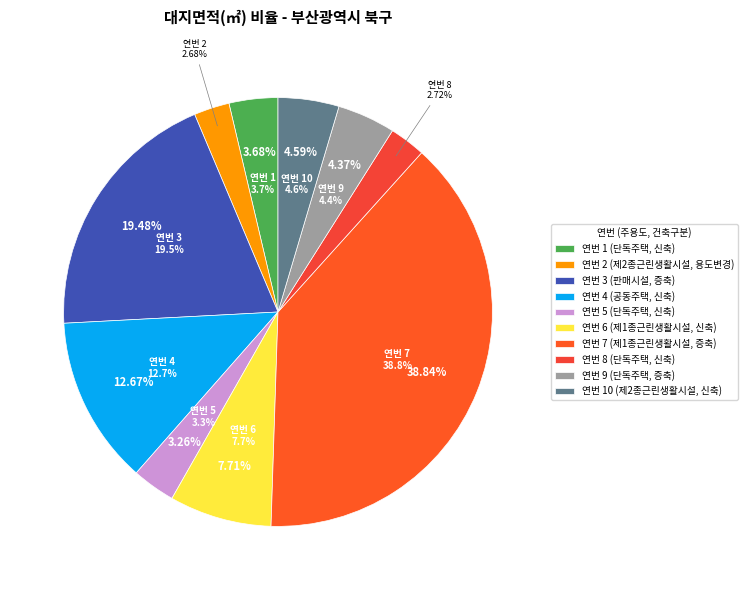

What percentage is the 6 slice, to the nearest percent?

8%